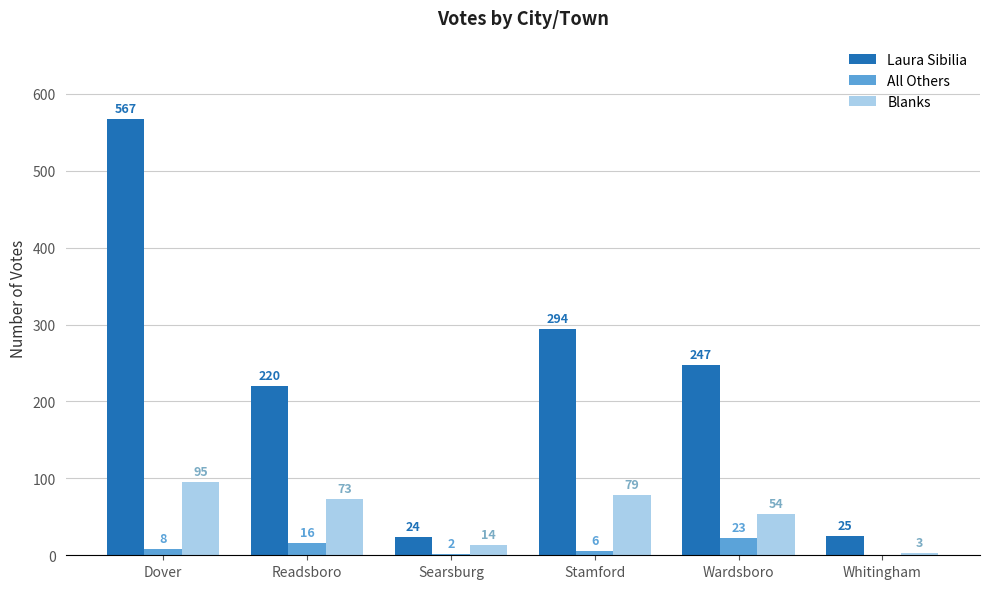

Are the bars grouped side by side (vs. stacked)?

Yes